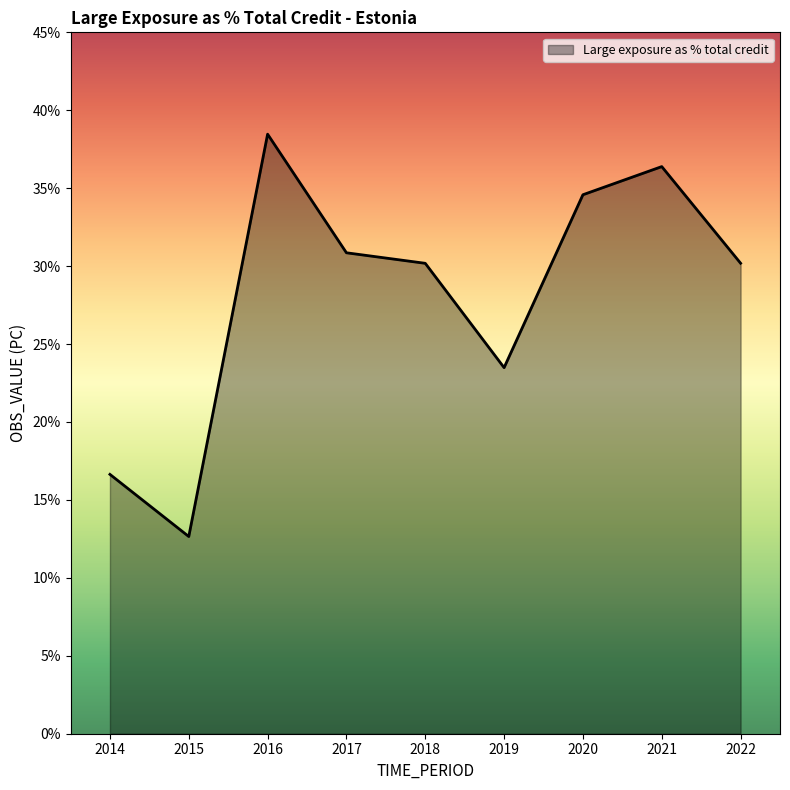

What is the change in value from 2014 to 2022?

+13.5